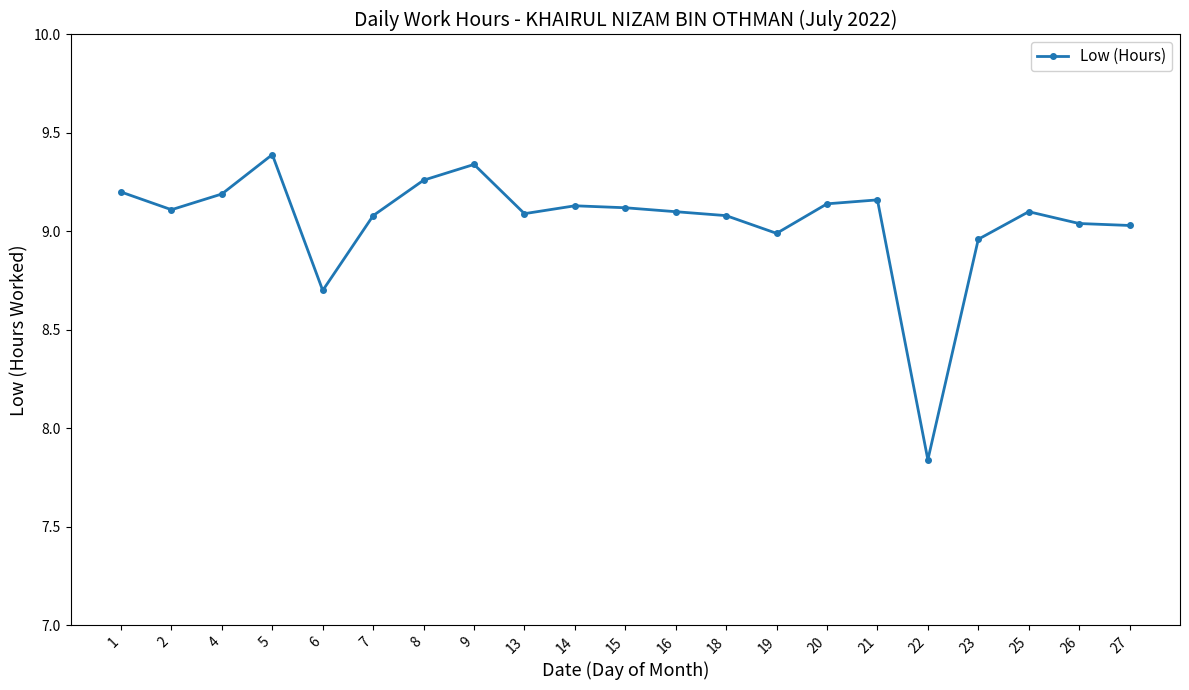

How many data points does each series have?

21